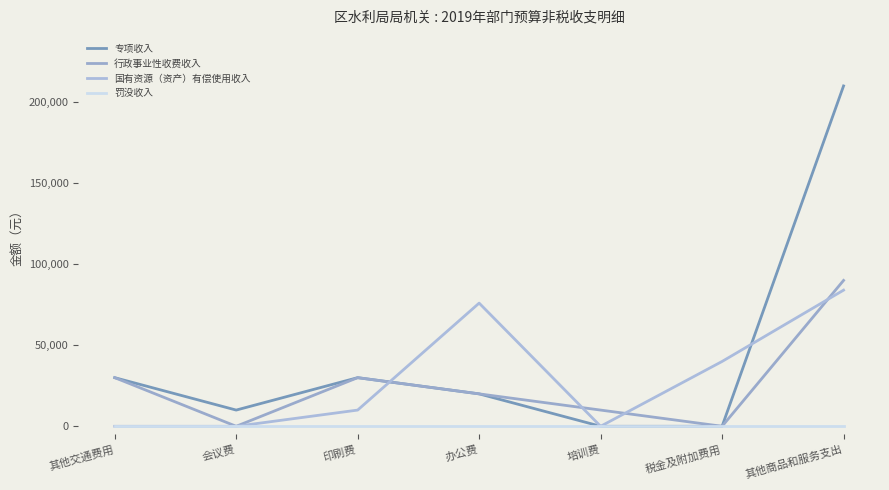

Does the chart have visible grid lines?

No